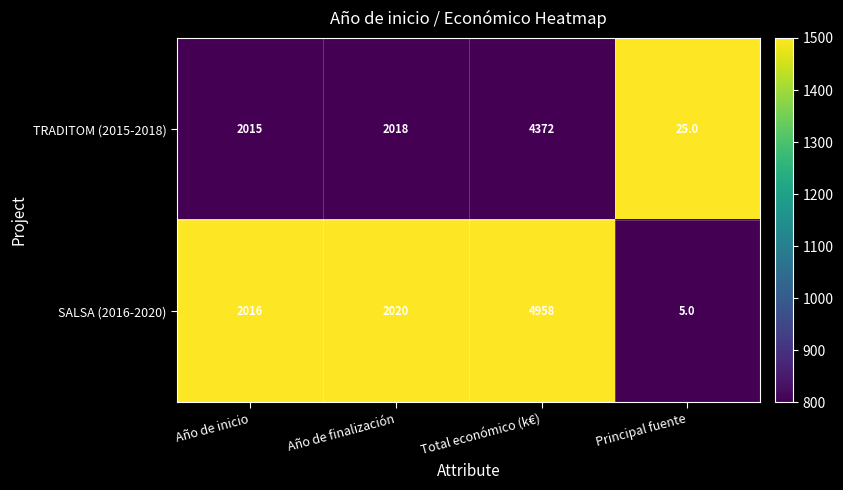

Reading left to right, list all the values displayed in this chart.

TRADITOM (2015-2018): Año de inicio=2015	Año de finalización=2018	Total económico (k€)=4372	Principal fuente=25
SALSA (2016-2020): Año de inicio=2016	Año de finalización=2020	Total económico (k€)=4958	Principal fuente=5